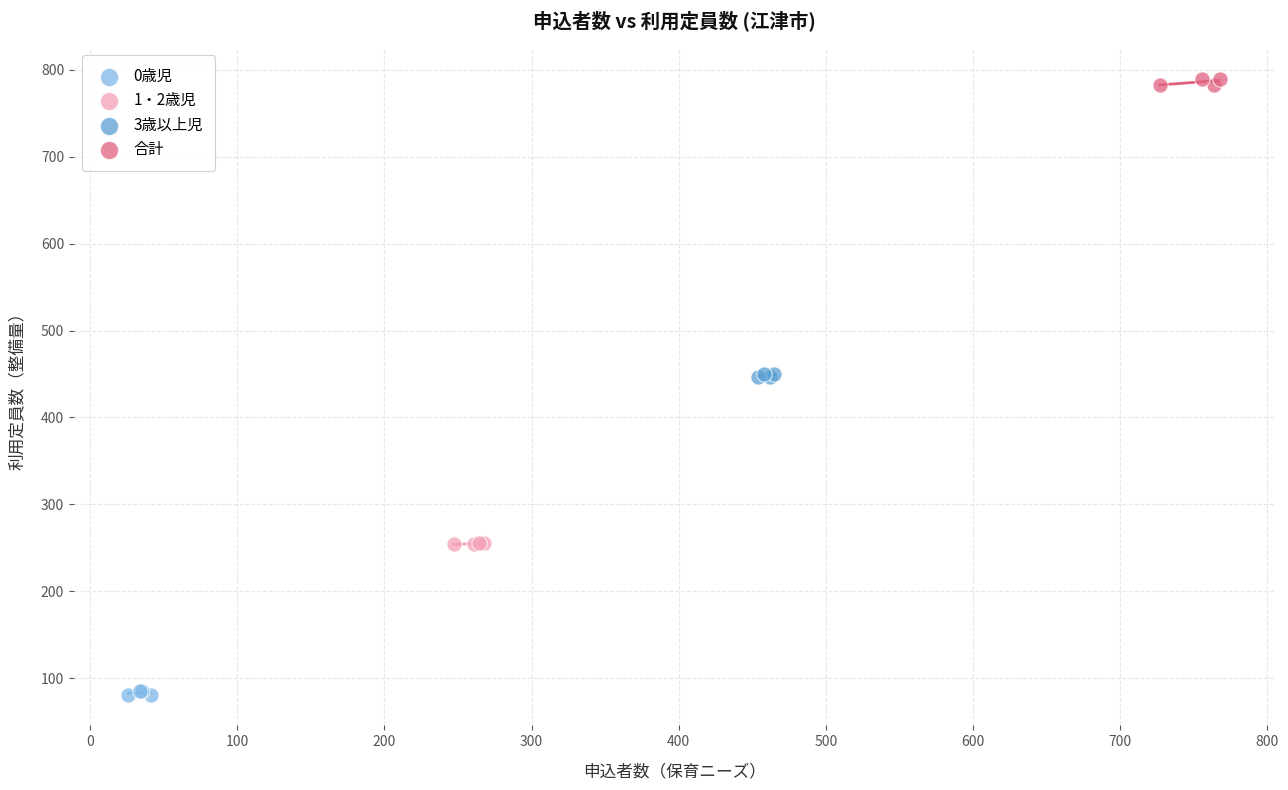

Which series reaches the maximum Y coordinate?

合計